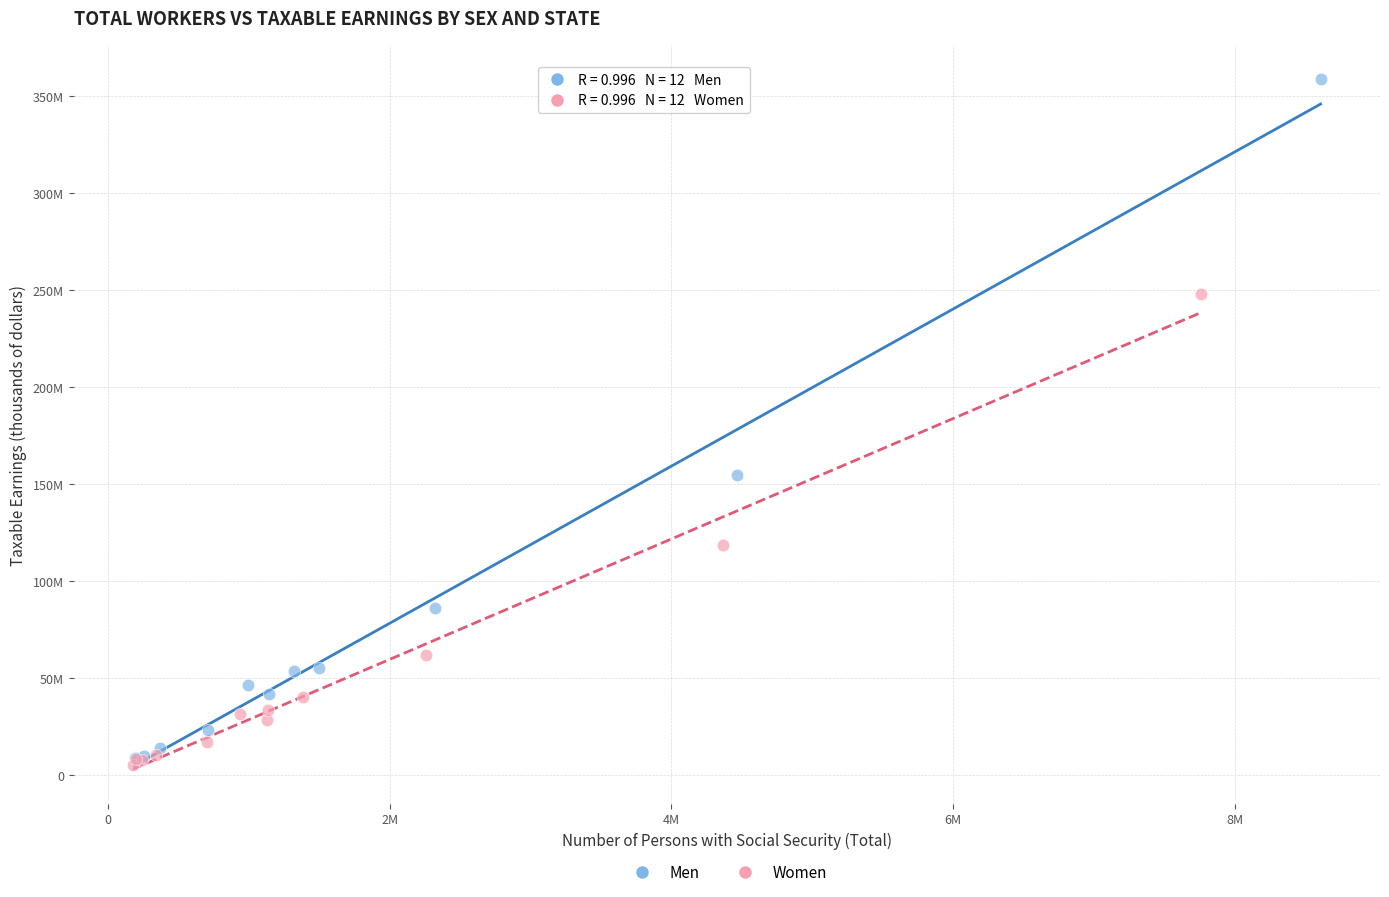

Which series reaches the maximum Y coordinate?

Men